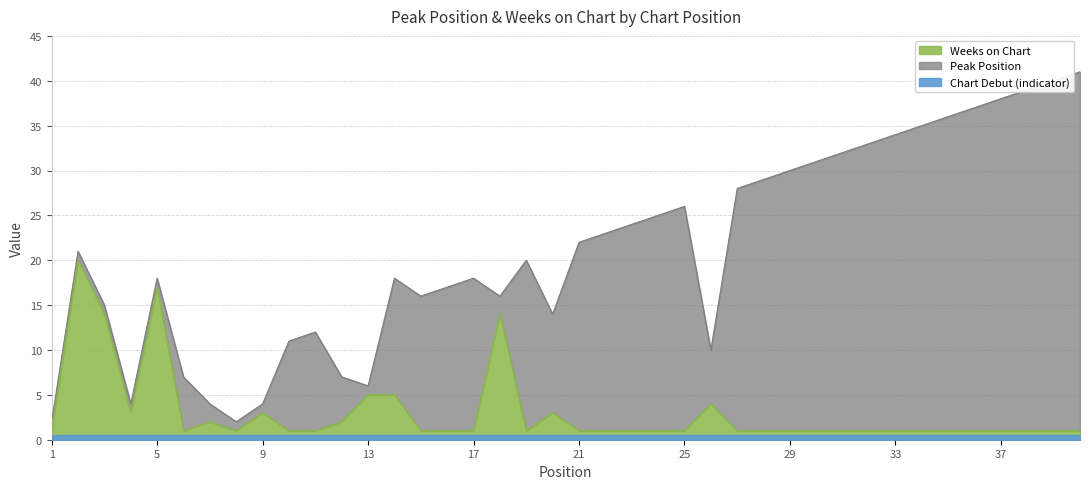

The Weeks on Chart series shows 1 at 33. True or false?

True